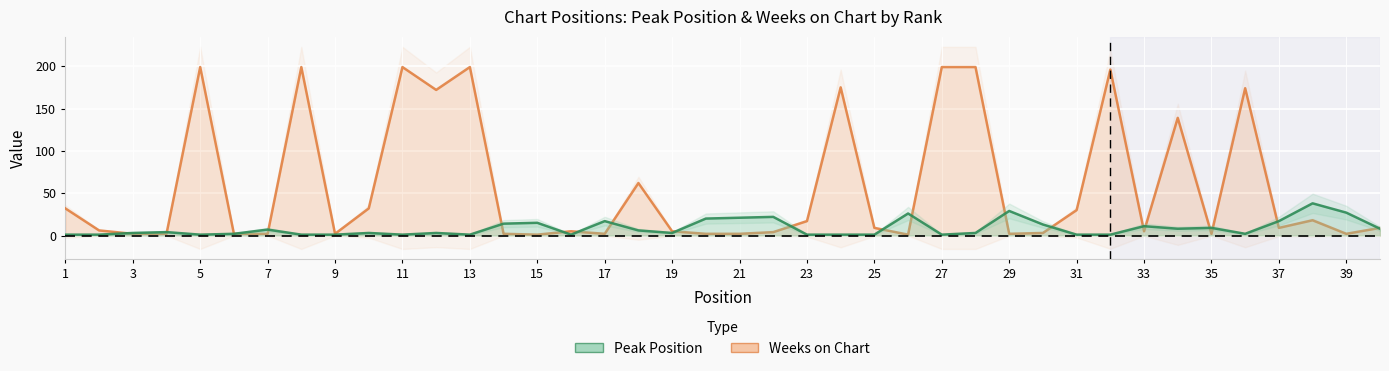

Reading left to right, what are all the values shown in this chart?

Peak Position: 1	1	3	4	1	2	7	1	1	3	1	3	1	14	15	1	17	6	3	20	21	22	1	1	1	26	1	3	29	13	1	1	11	8	9	2	17	38	27	8
Weeks on Chart: 32	6	2	2	199	2	2	199	2	32	199	172	199	2	1	5	2	62	5	2	2	4	17	175	9	1	199	199	2	3	30	196	5	139	2	174	9	18	2	9